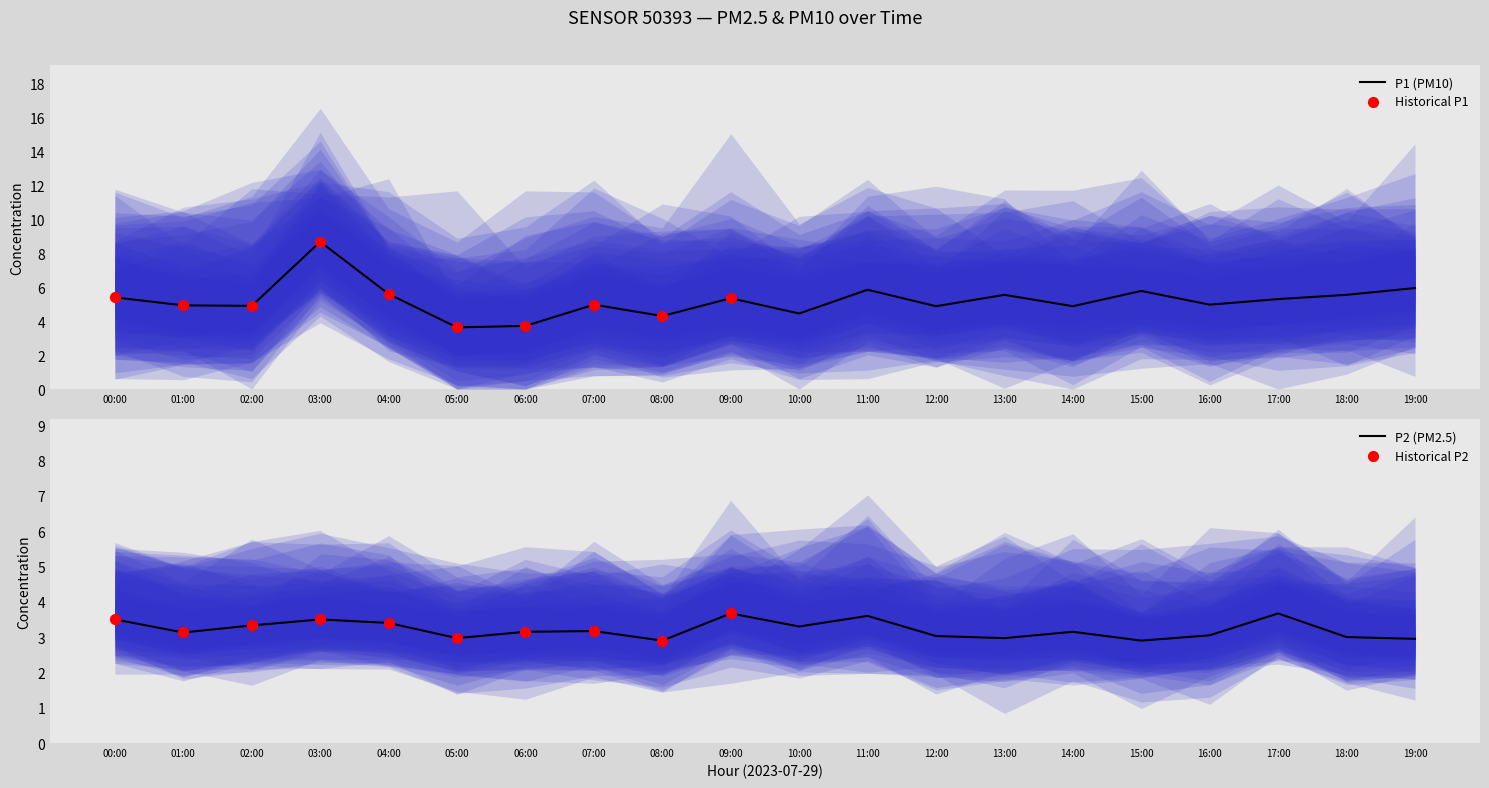

At which category is the sum across all series the highest?

03:00